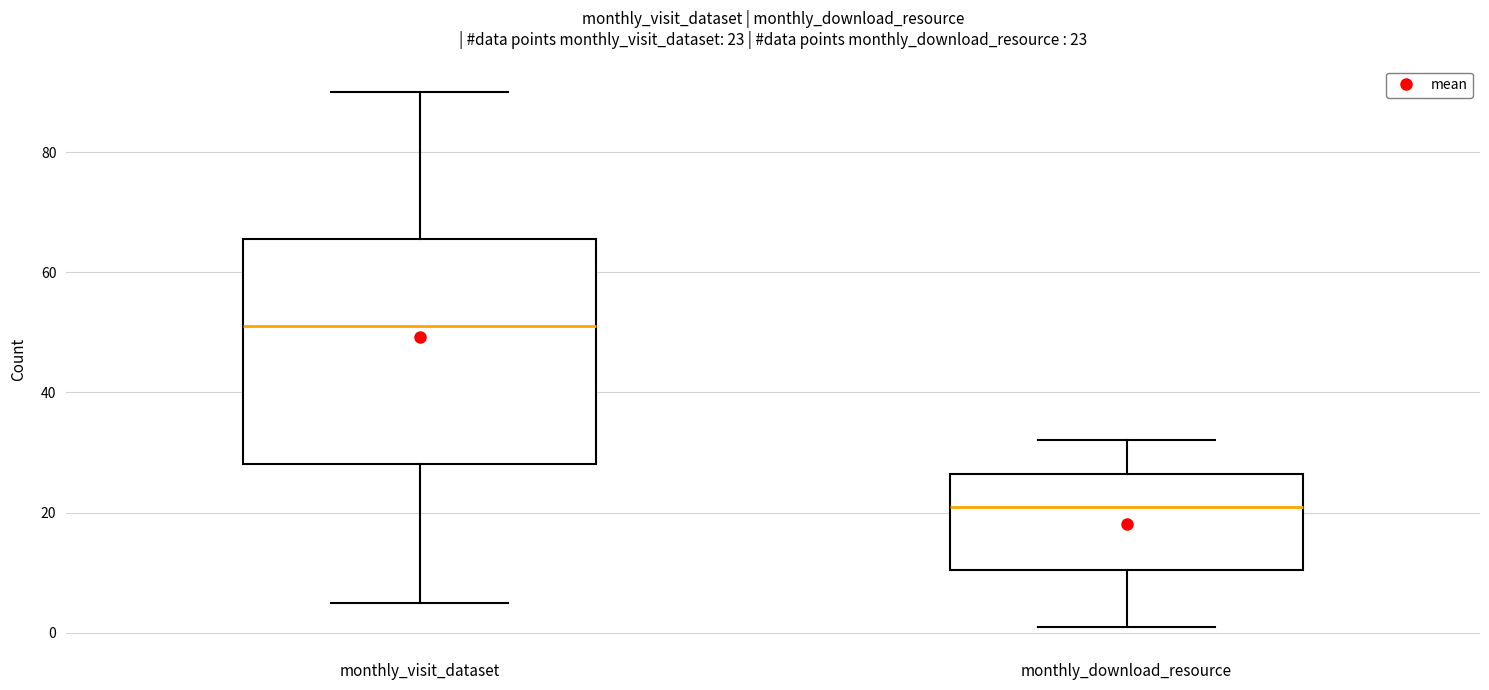

Which box's median line is the highest?

monthly_visit_dataset